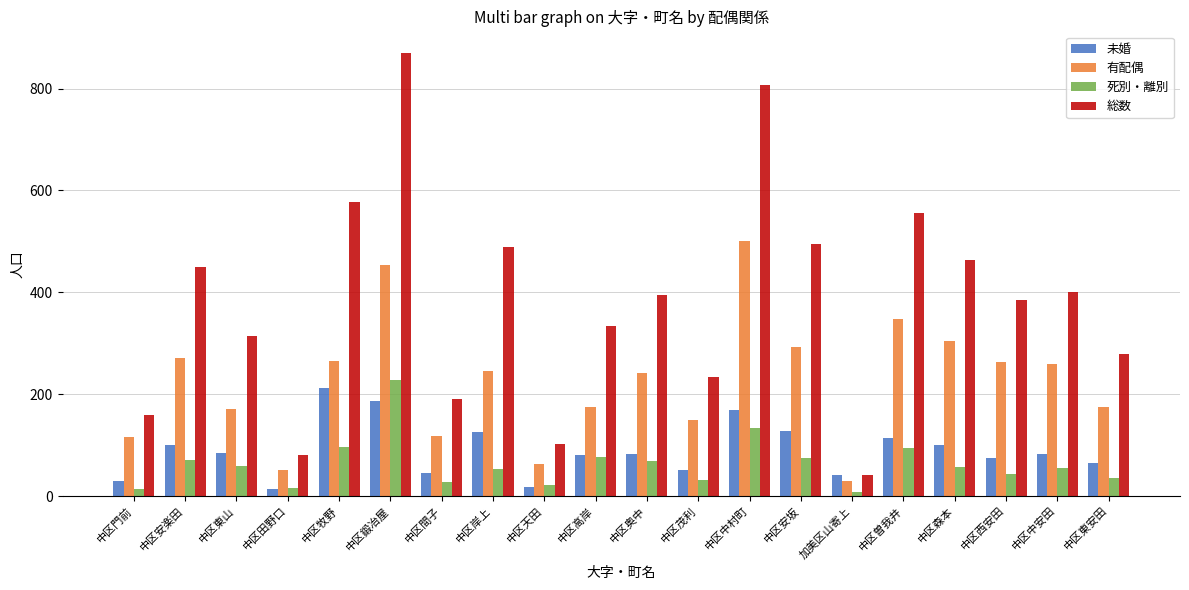

What is the sum of all 有配偶 values?

4490